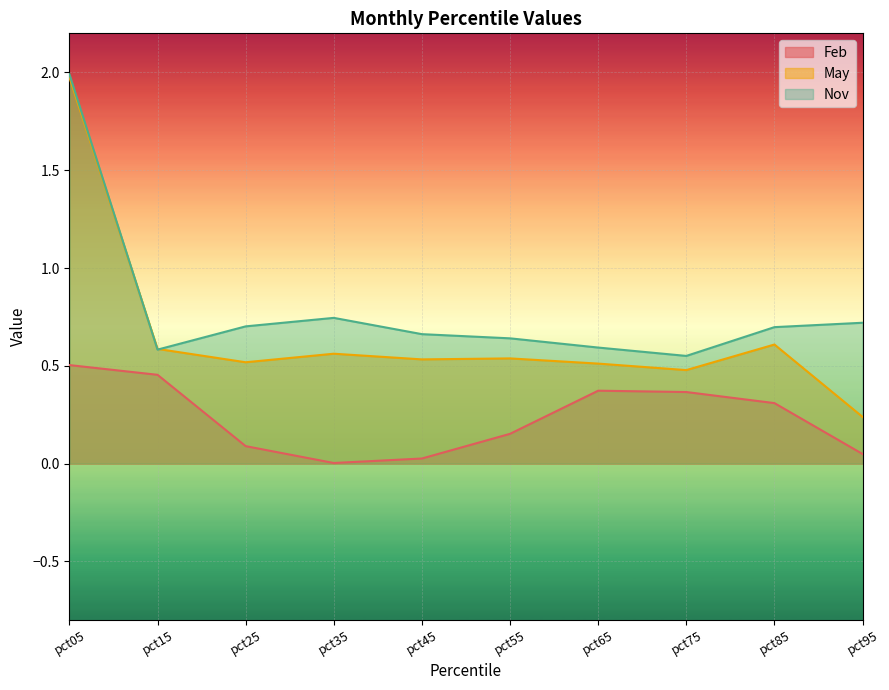

What is the total value across all series at pct05?

4.5